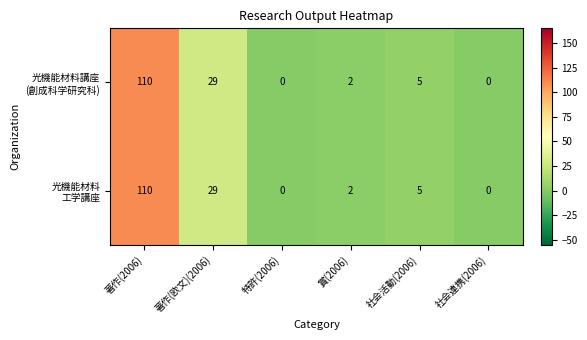

What is the greatest value displayed?

110